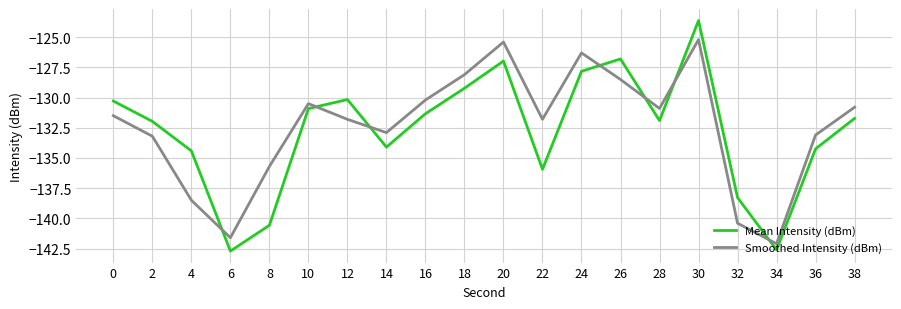

How many intersections are there between Mean Intensity (dBm) and Smoothed Intensity (dBm)?

7